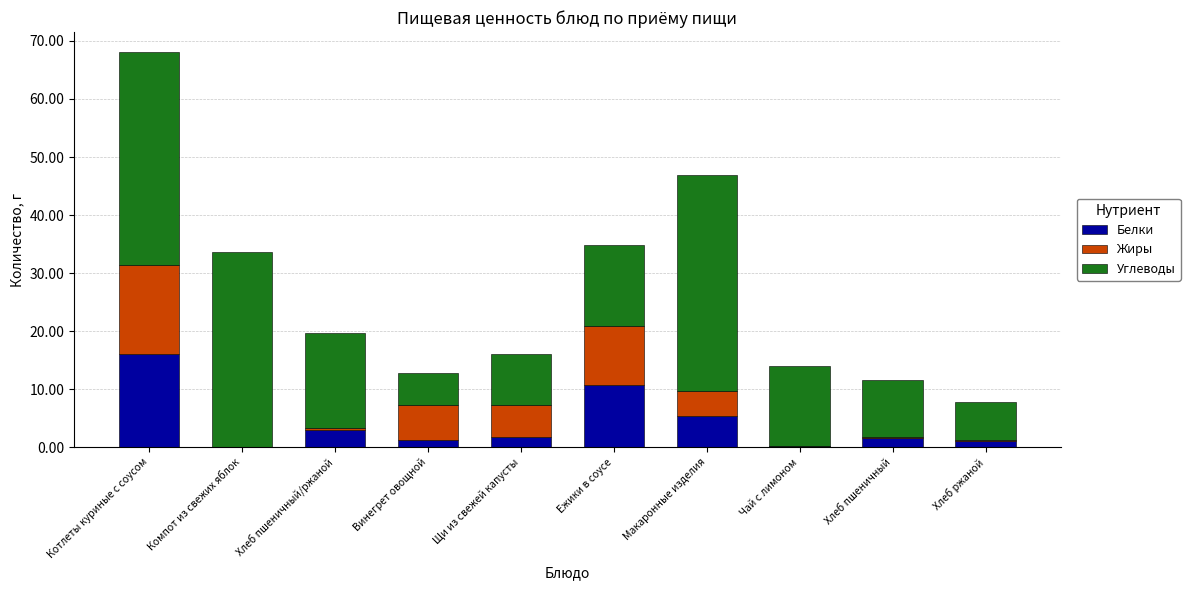

At which label does Белки reach its peak?

Котлеты куриные с соусом